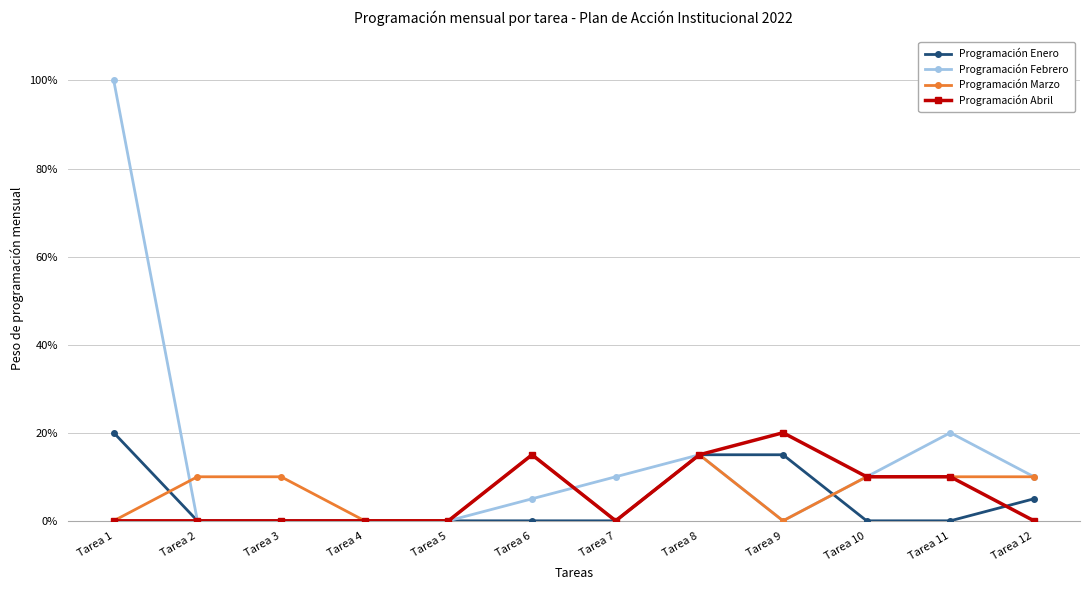

Is this an area chart (filled region under the line)?

No